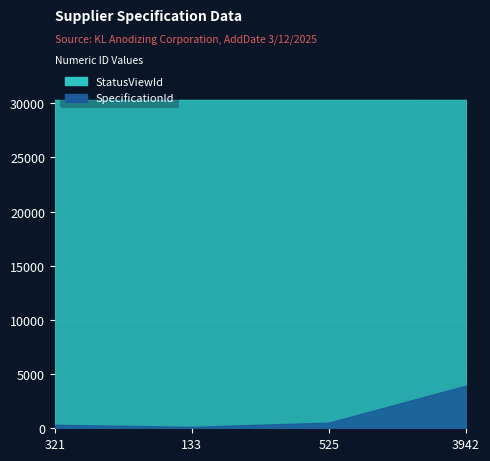

True or false: StatusViewId and SpecificationId cross at least once.

False